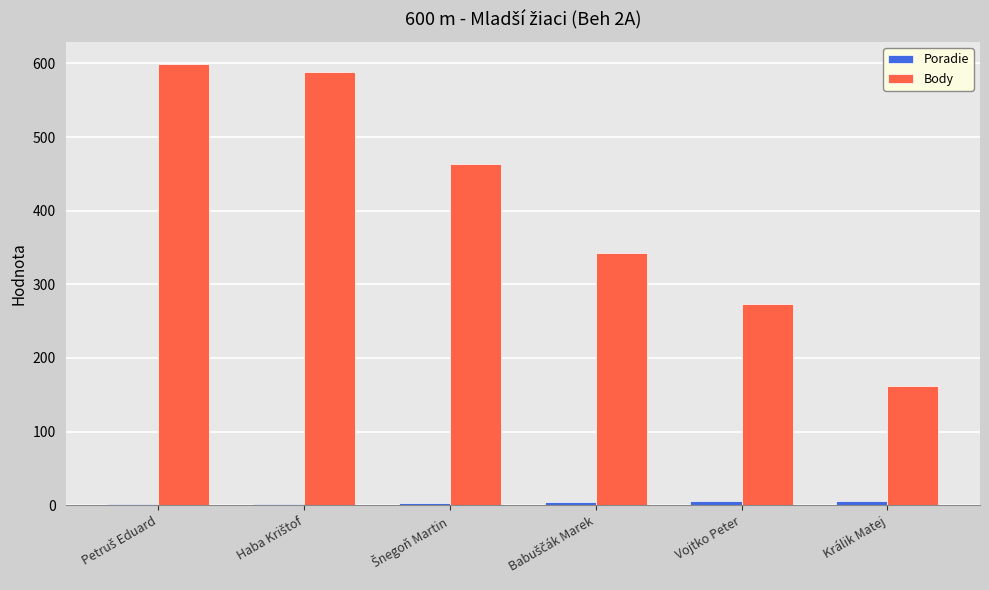

What is the sum of all Body values?

2428